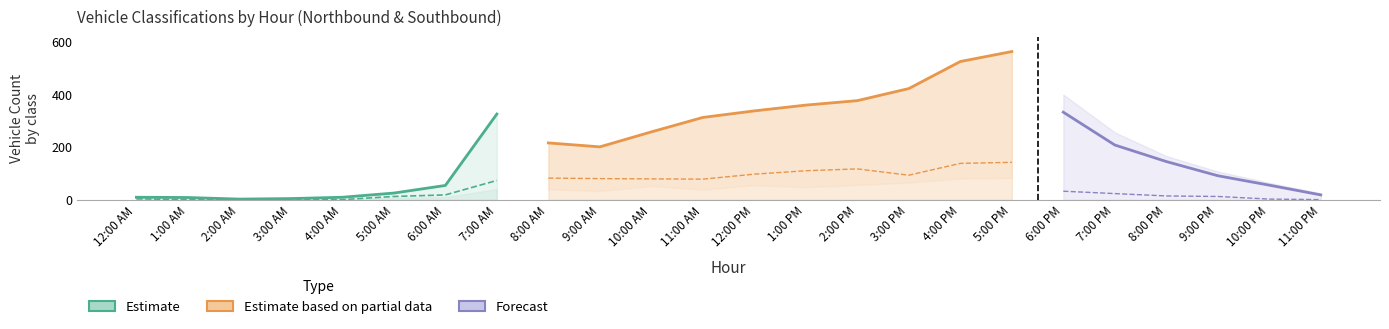

Reading right to left, list all the values displayed in this chart.

Northbound Class-2: 19	56	92	146	209	334	565	527	424	378	361	339	314	259	202	217	327	55	26	10	5	3	9	10
Northbound Class-3: 6	9	16	21	48	67	143	139	94	118	111	98	79	80	81	83	74	19	13	1	0	1	1	4
Northbound Class-5: 1	3	13	15	24	33	84	81	66	57	48	56	39	53	34	40	41	11	9	1	1	0	1	3
Southbound Class-2: 0	0	0	0	0	0	0	0	0	0	0	0	0	0	0	323	274	87	39	9	4	2	6	15
Southbound Class-3: 0	0	0	0	0	0	0	0	0	0	0	0	0	0	0	108	92	25	23	7	2	3	0	5
Southbound Class-5: 0	0	0	0	0	0	0	0	0	0	0	0	0	0	0	52	46	31	14	6	0	0	0	1